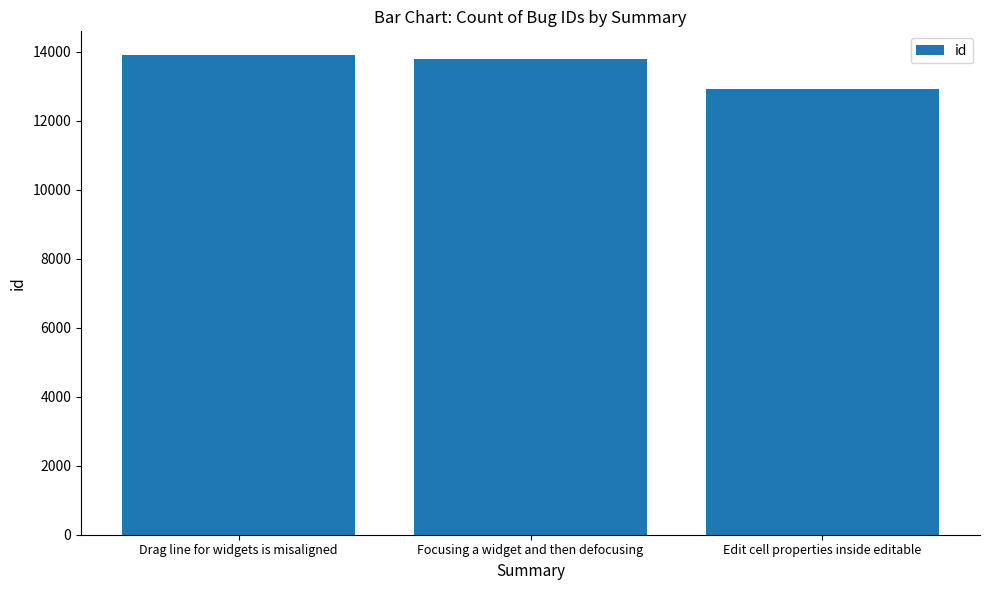

What is the ratio of the value at Drag line for widgets is misaligned to the value at Edit cell properties inside editable?

1.1